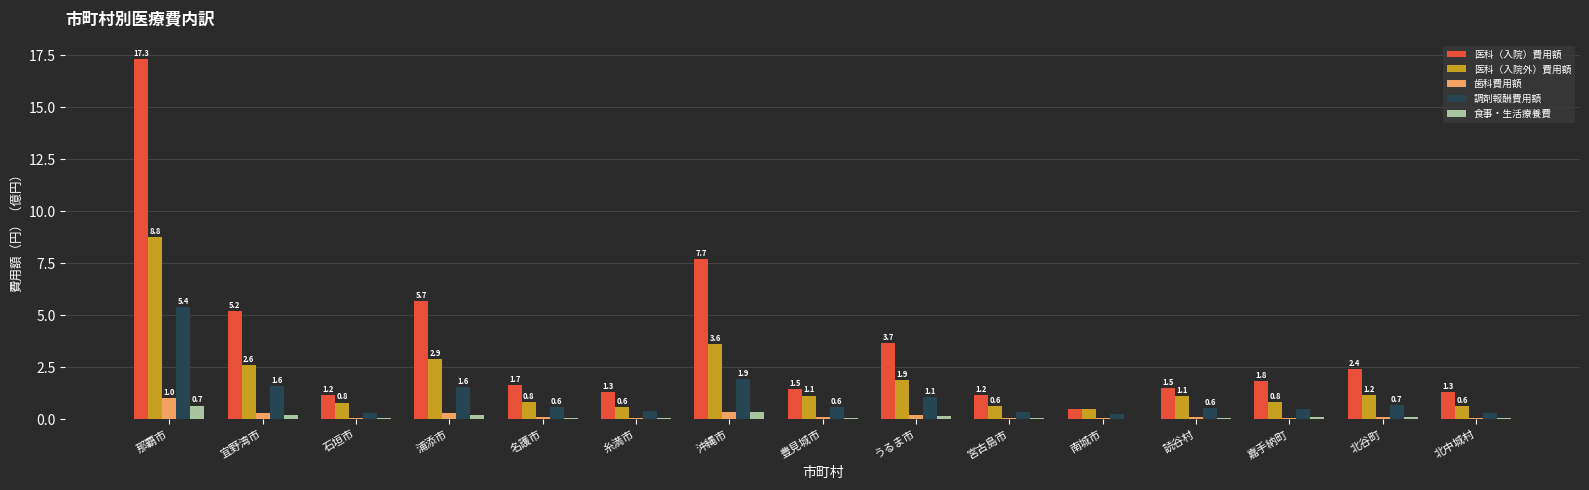

At which category is the sum across all series the highest?

那覇市